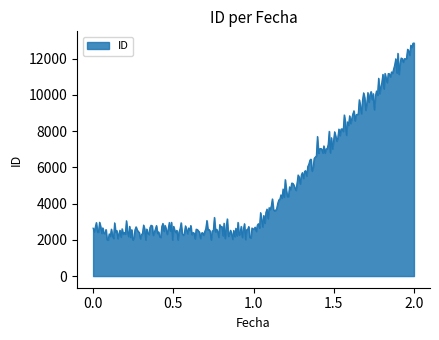

What is the difference between the maximum and minimum values?

10861.9